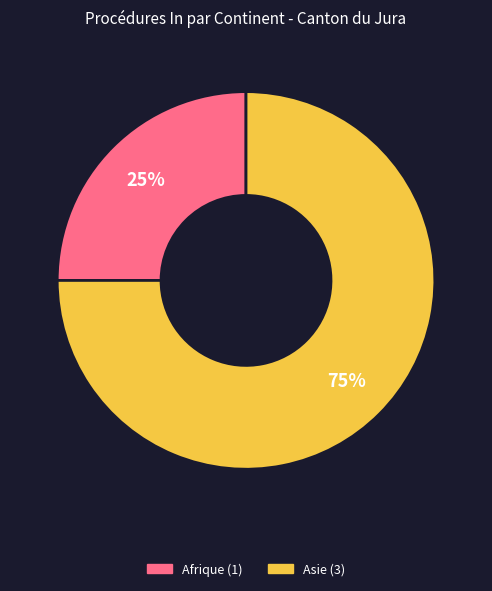

To the nearest percent, what is the difference between the largest and smallest slice percentages?

50%